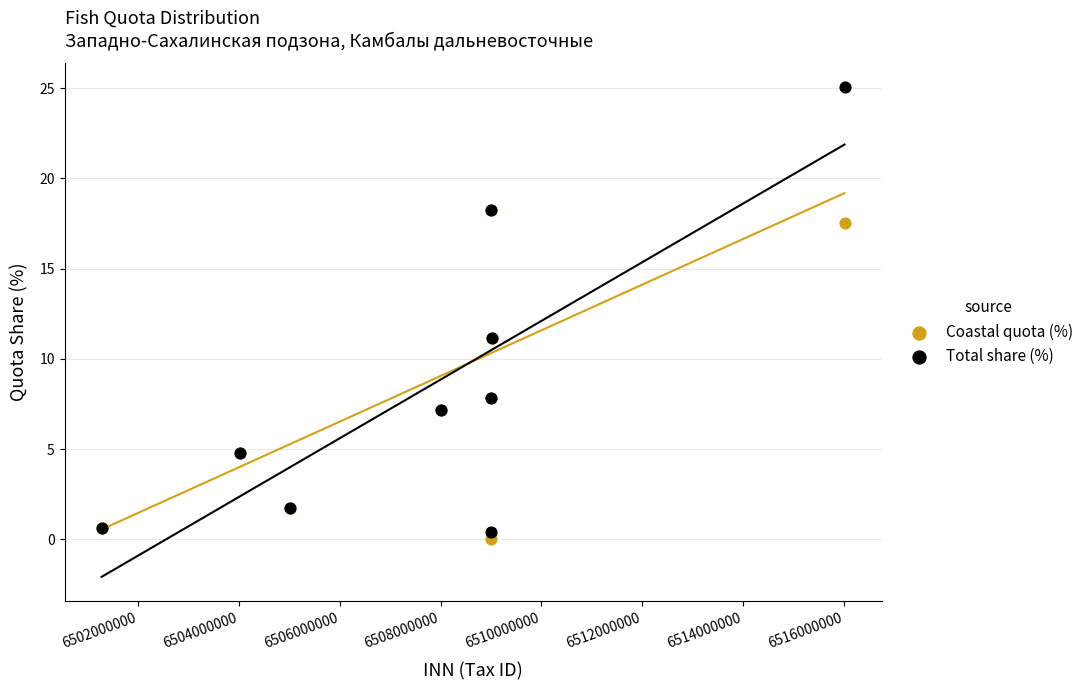

Which series has the widest spread of Y values?

Total share (%)